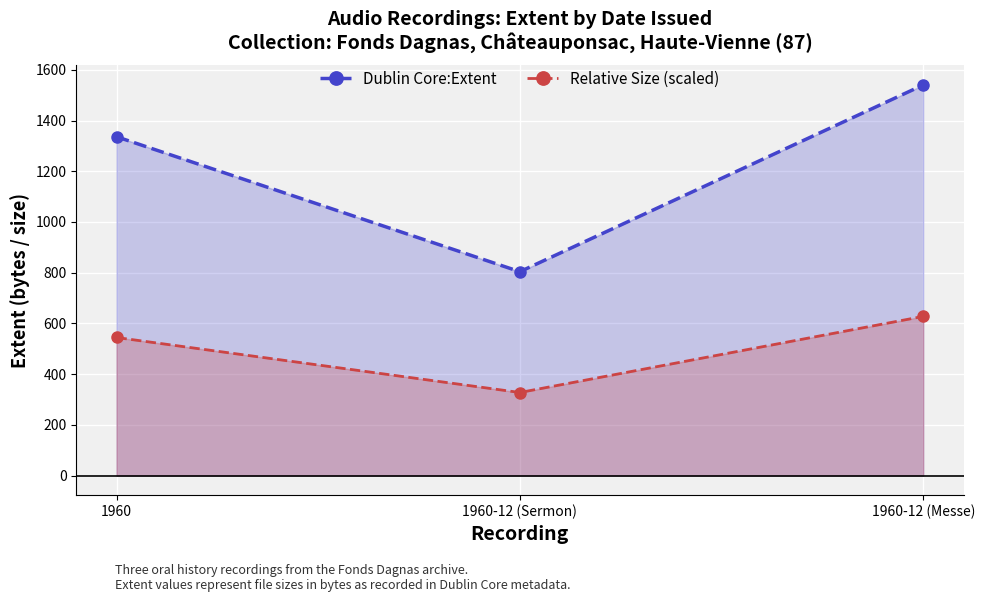

Between 1960-12 (Sermon) and 1960, which is larger?

1960